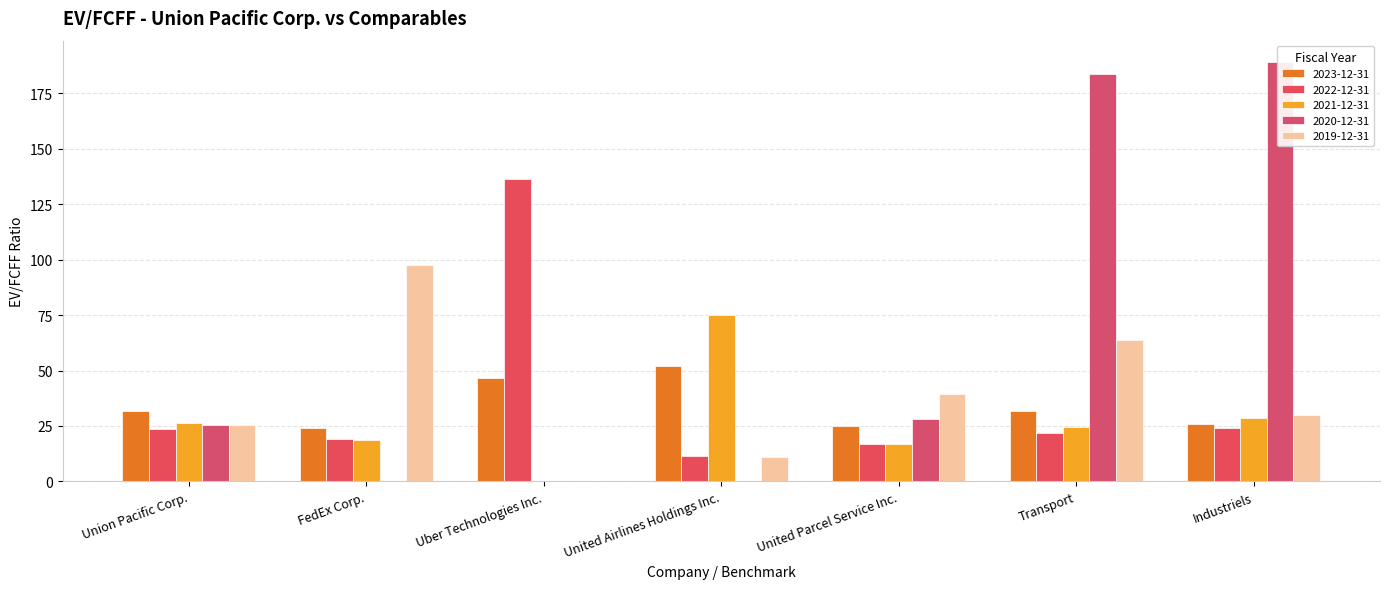

What is the sum of all 2020-12-31 values?

426.4